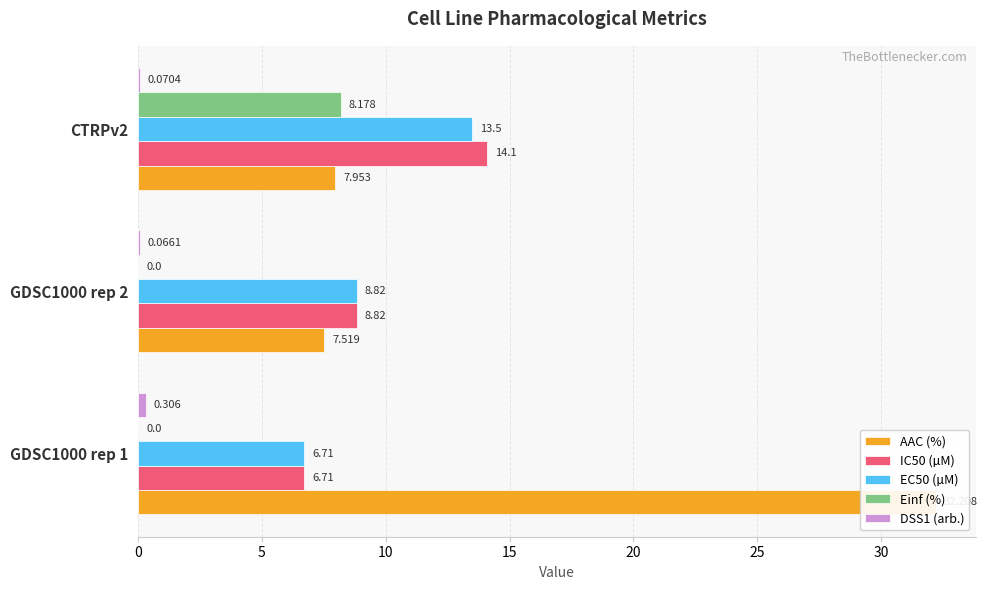

How many bars are there in total?

15